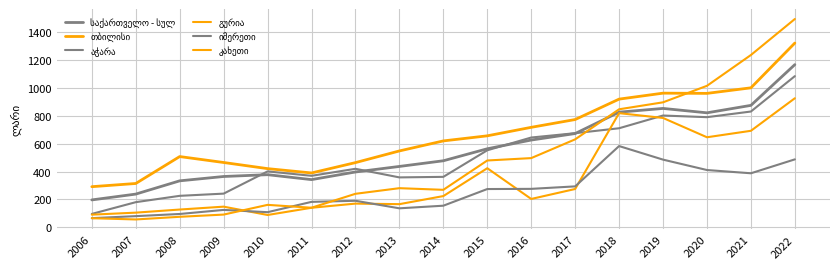

Rank the series by their maximum value, from highest to lowest.

კახეთი, თბილისი, საქართველო - სულ, აჭარა, გურია, იმერეთი